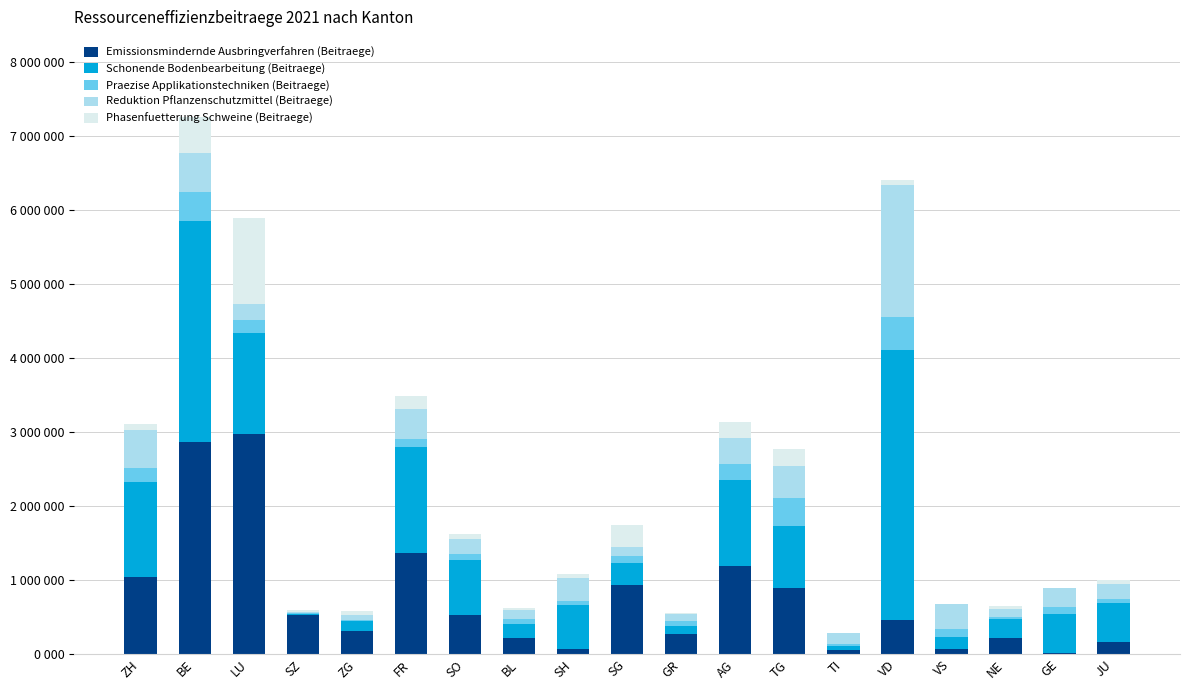

At which label is Phasenfuetterung Schweine (Beitraege) closest to 577796?

BE